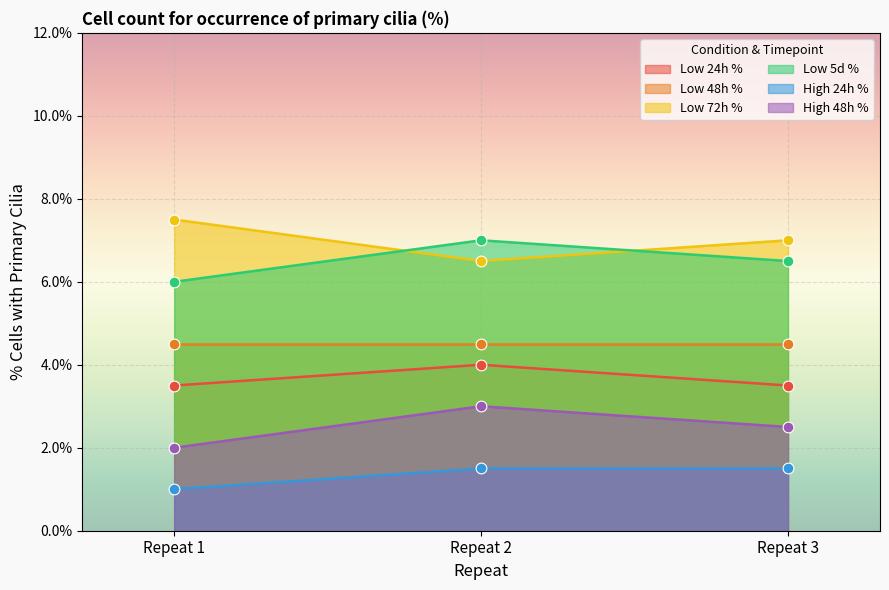

Which series has the largest total across all categories?

Low 72h %